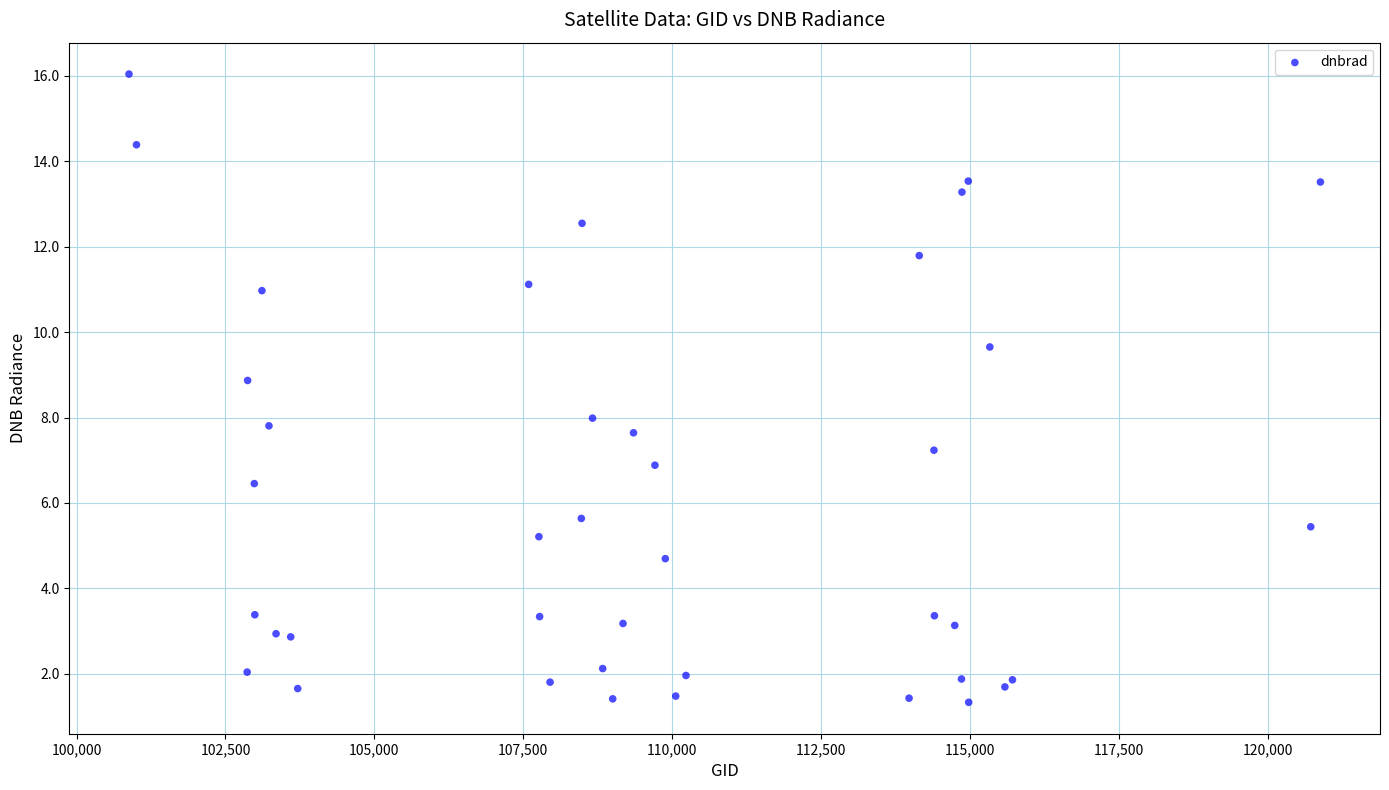

What is the range of Y values (max minus min)?

14.7